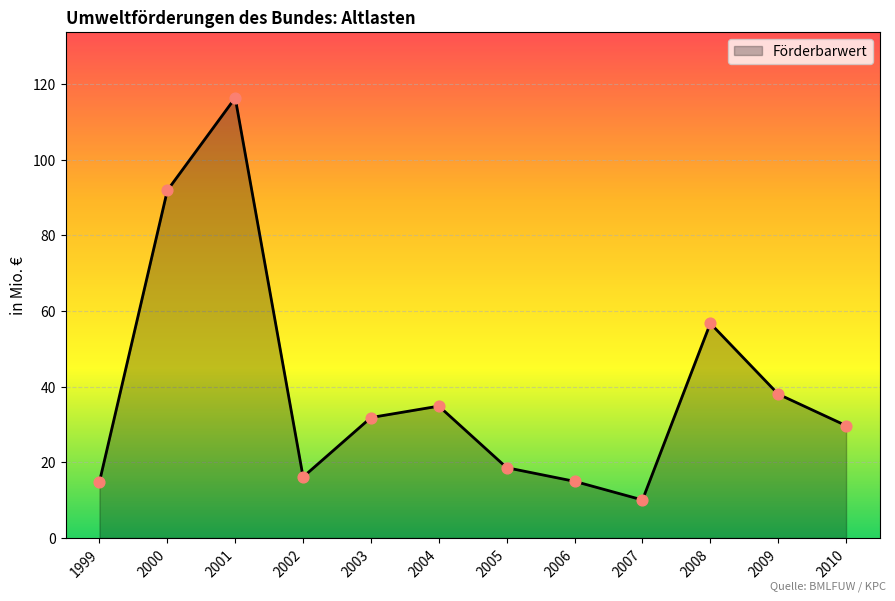

What is the change in value from 2003 to 2006?

-16.9